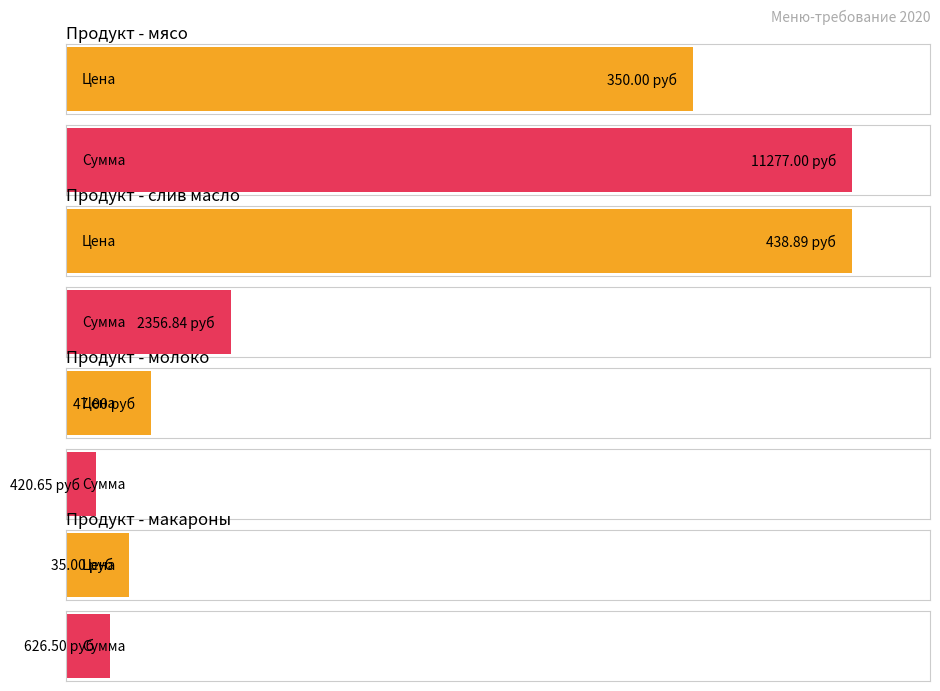

Which series has the largest range (max minus min)?

Сумма